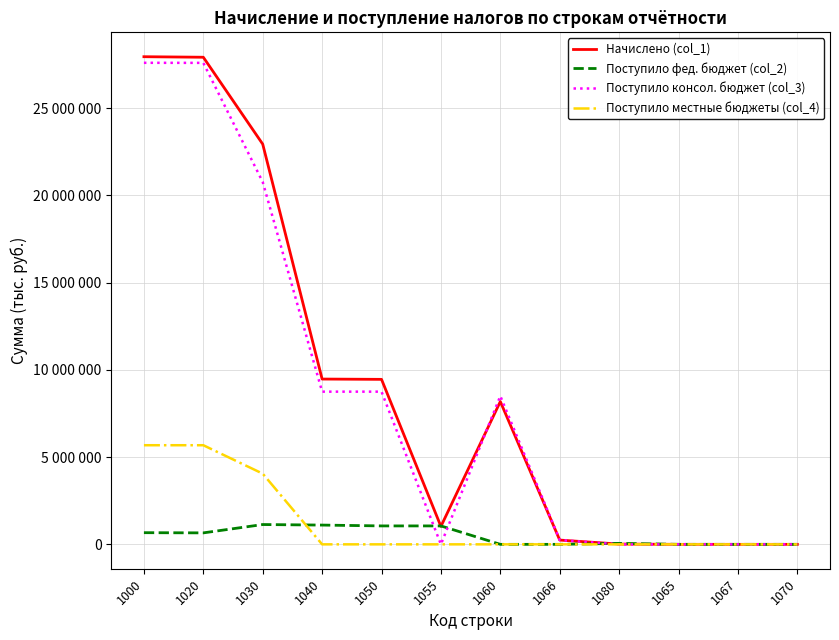

What are all the series names shown in the legend?

Начислено (col_1), Поступило фед. бюджет (col_2), Поступило консол. бюджет (col_3), Поступило местные бюджеты (col_4)